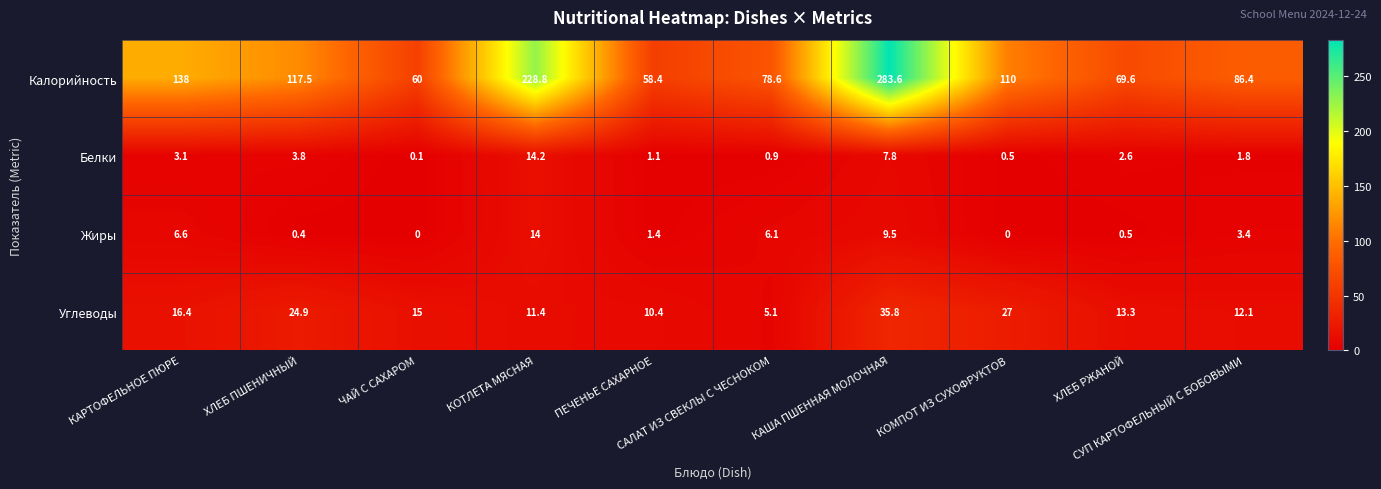

At how many categories does at least one series exceed 23?

10